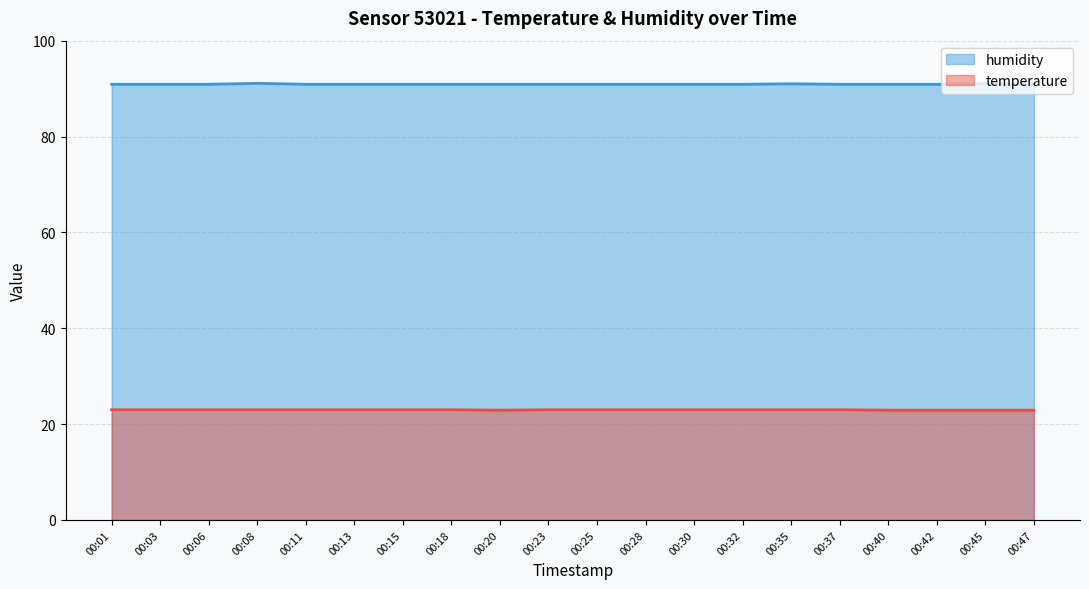

Which series has the largest total across all categories?

humidity